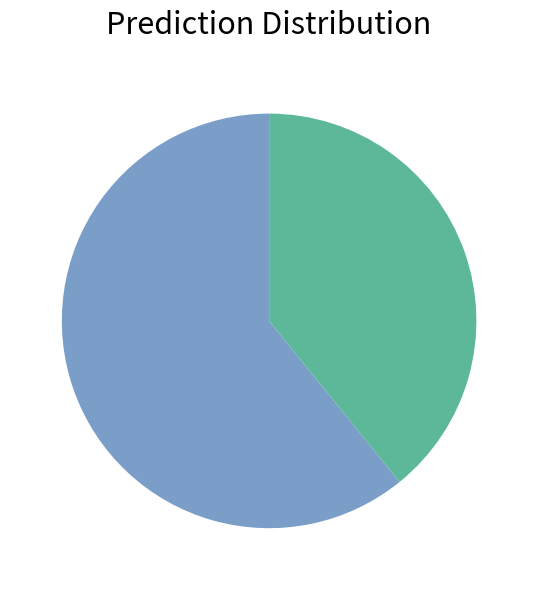

Does any single category account for the majority?

Yes